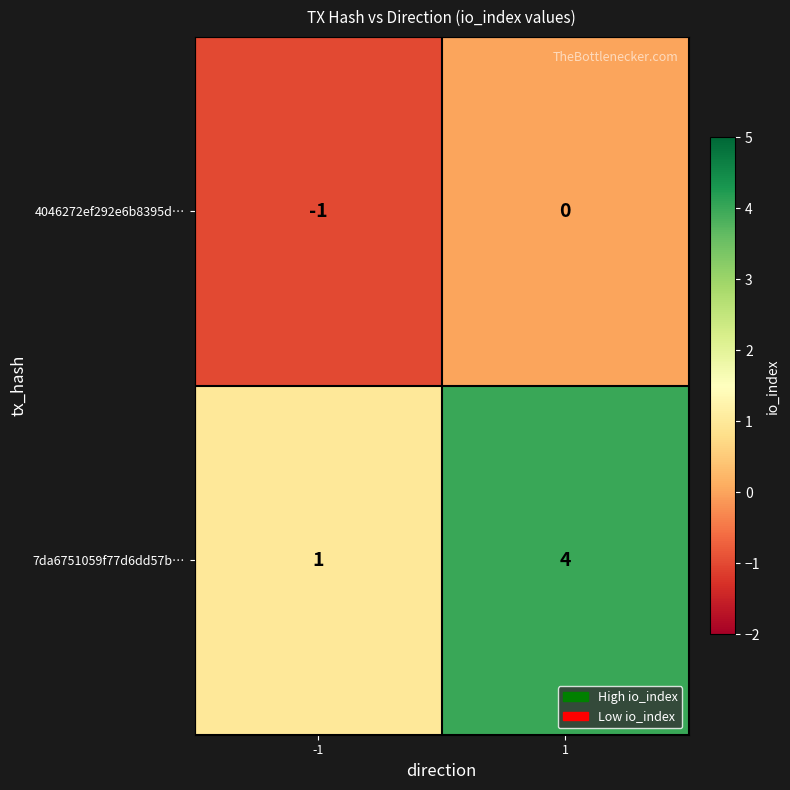

What is the spread (max minus min) of values at -1?

2